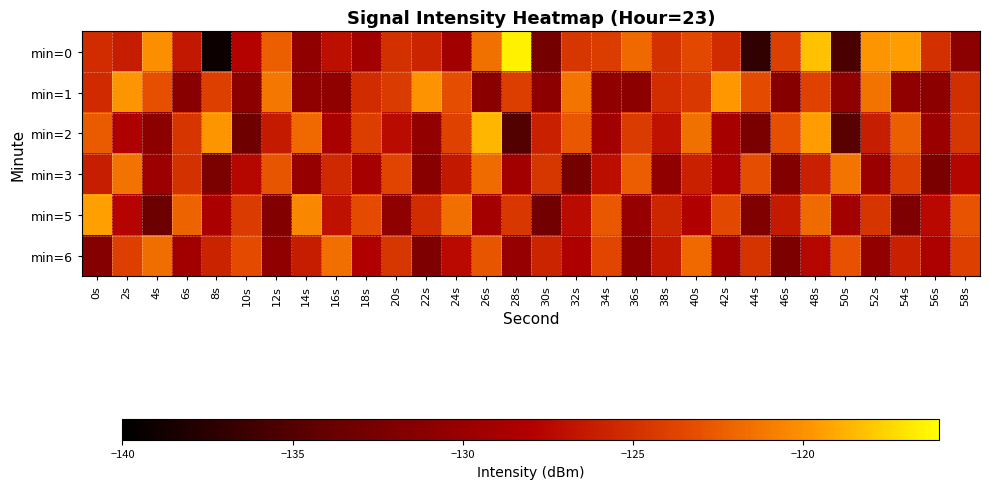

Which series has the largest total across all categories?

min=0